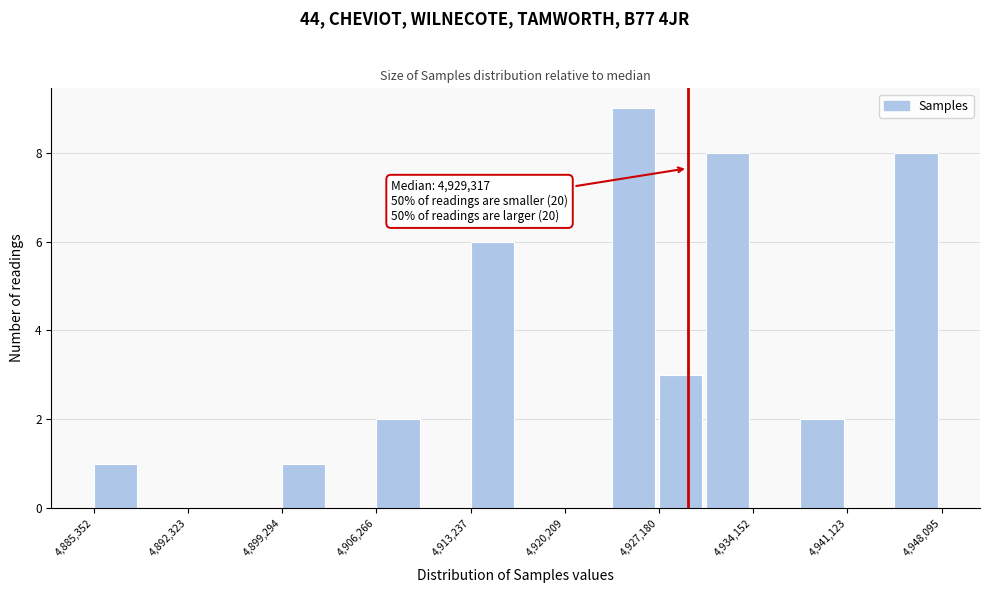

Around what value on the x-axis is the tallest bar? Give the approximate position of its centre, as read against the axis.

4925000